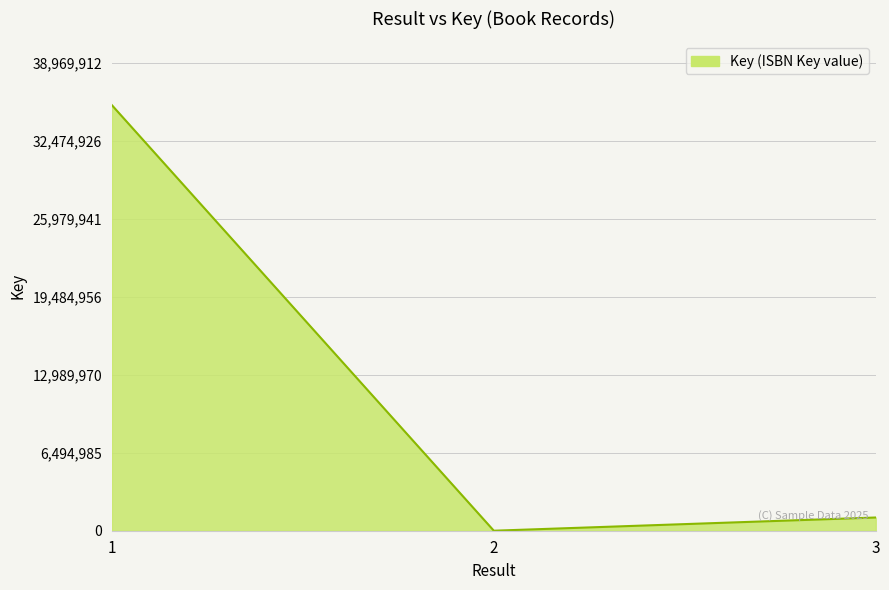

What is the minimum value shown in the chart?

499